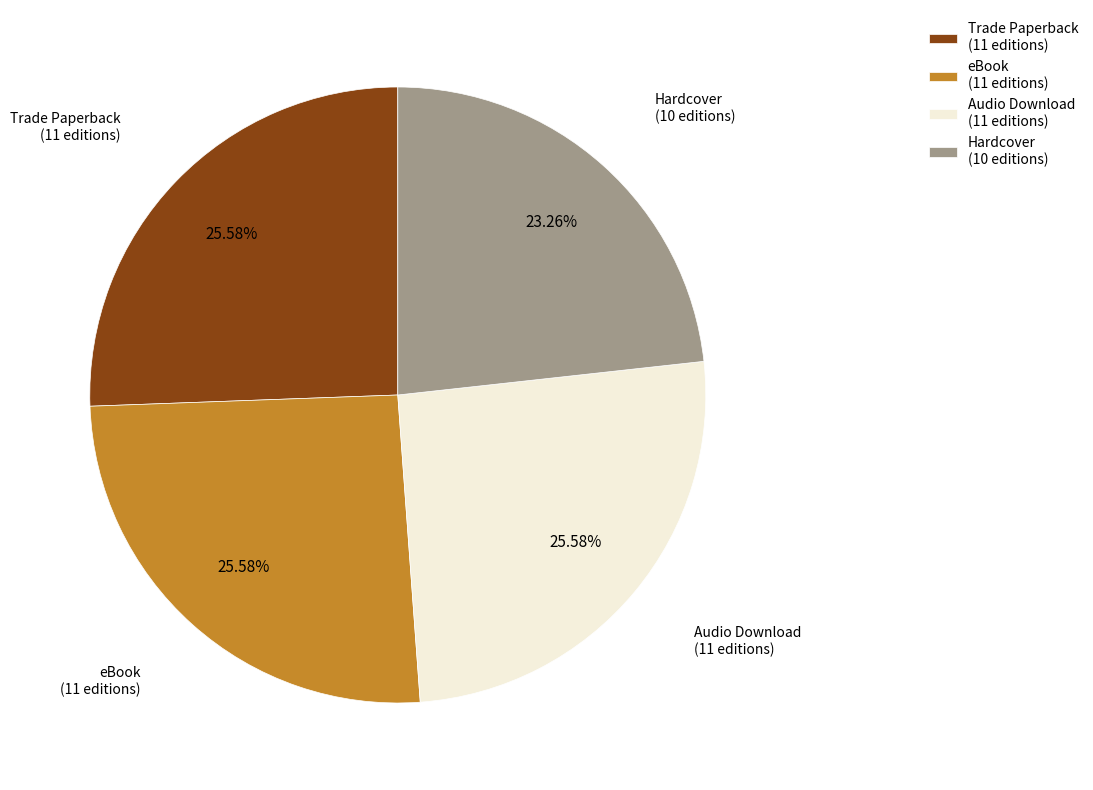

Approximately how many times larger is the value at eBook compared to Audio Download?

1.0